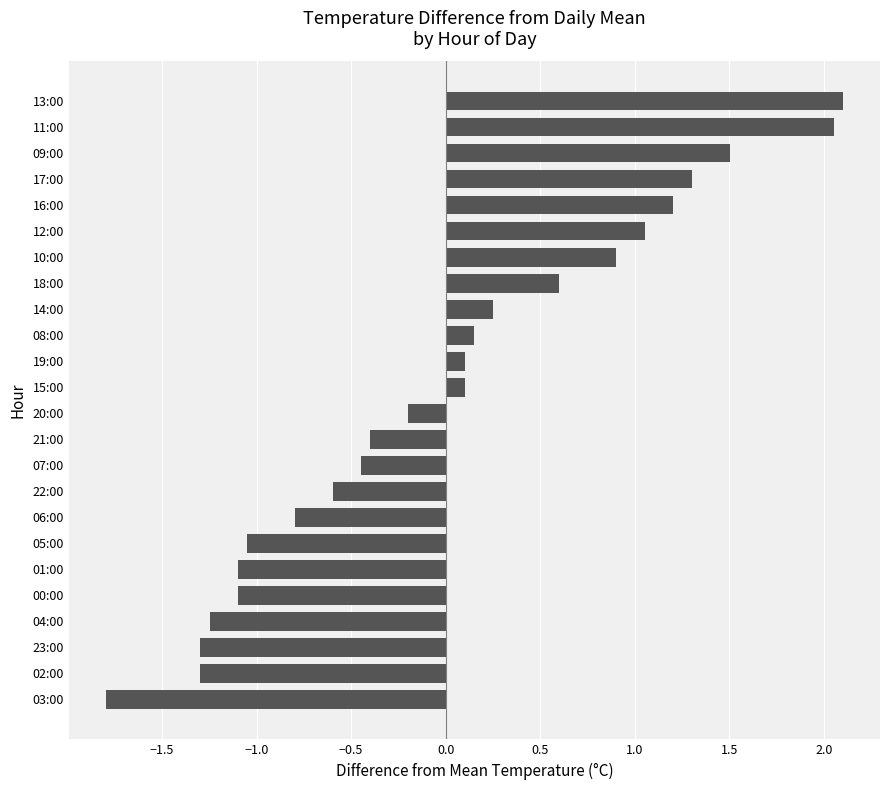

What is the ratio of the value at 09:00 to the value at 17:00?

1.2